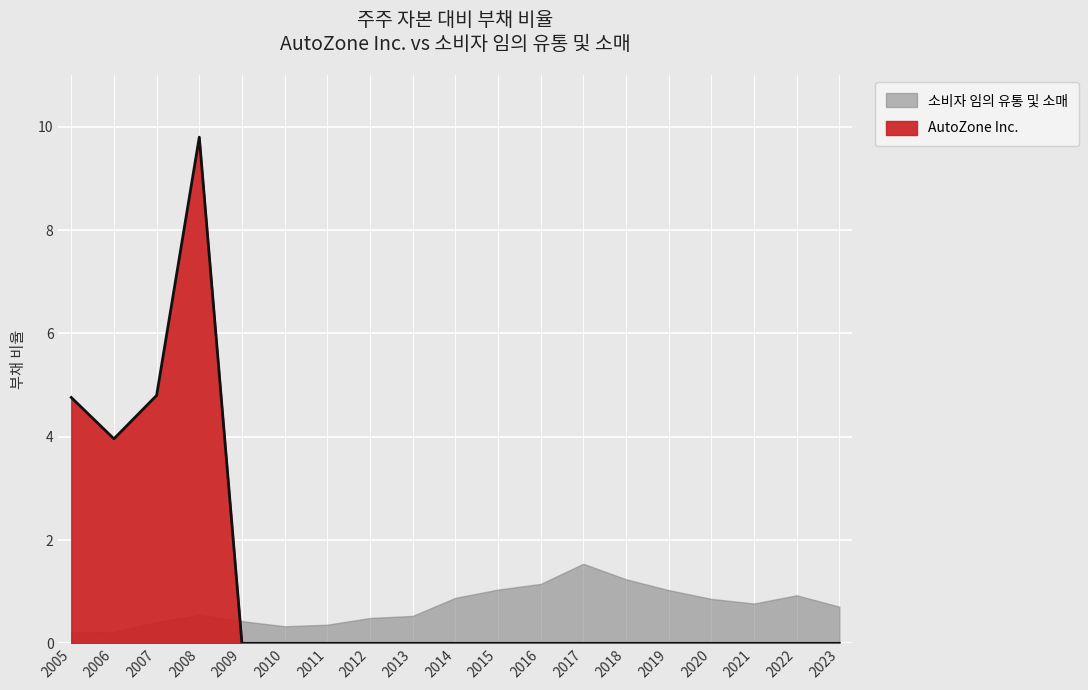

What is the difference between the maximum and minimum values?

9.8